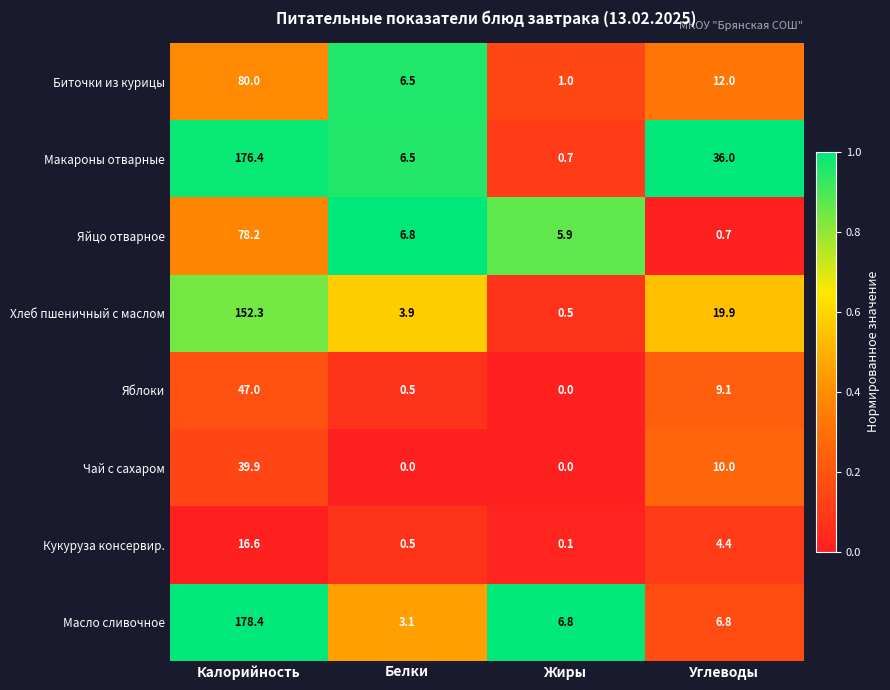

Read the Макароны отварные value at Калорийность.

176.4